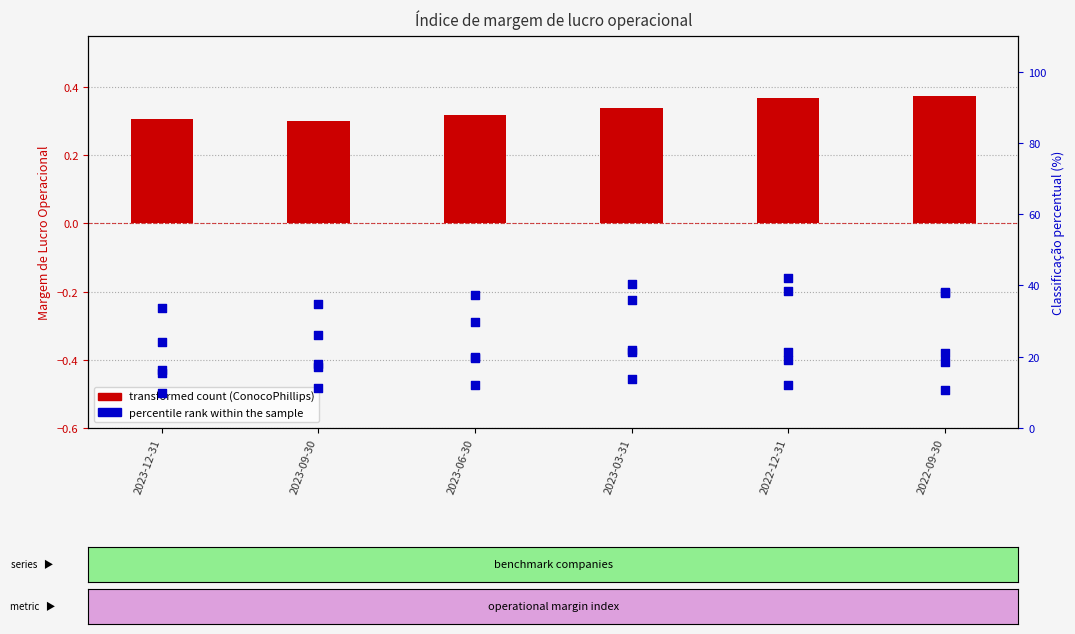

Which series contains the lowest Y value?

ConocoPhillips (transformed count)